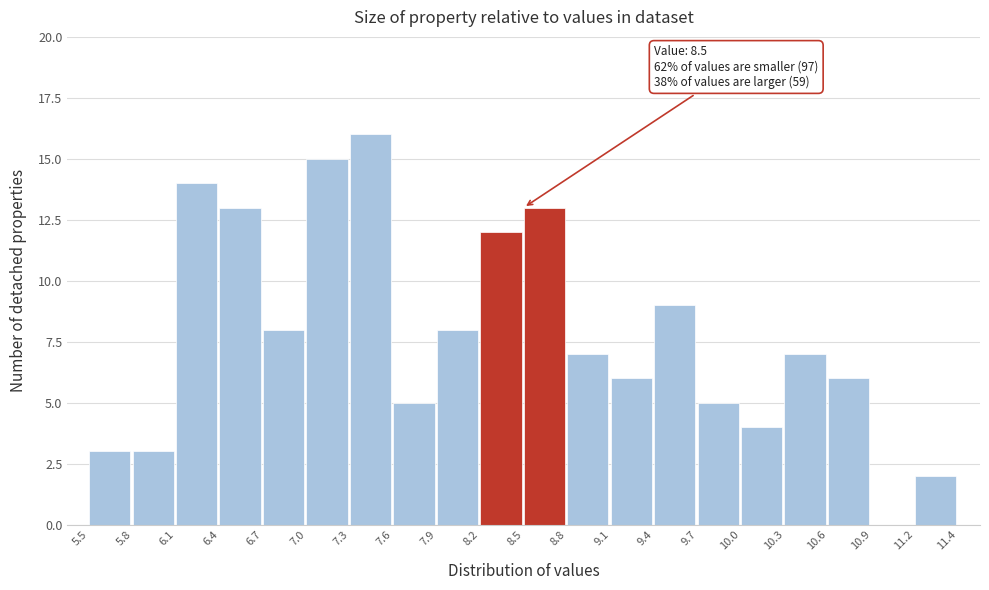

Which range on the x-axis has the tallest bar?

7.3 to 7.6